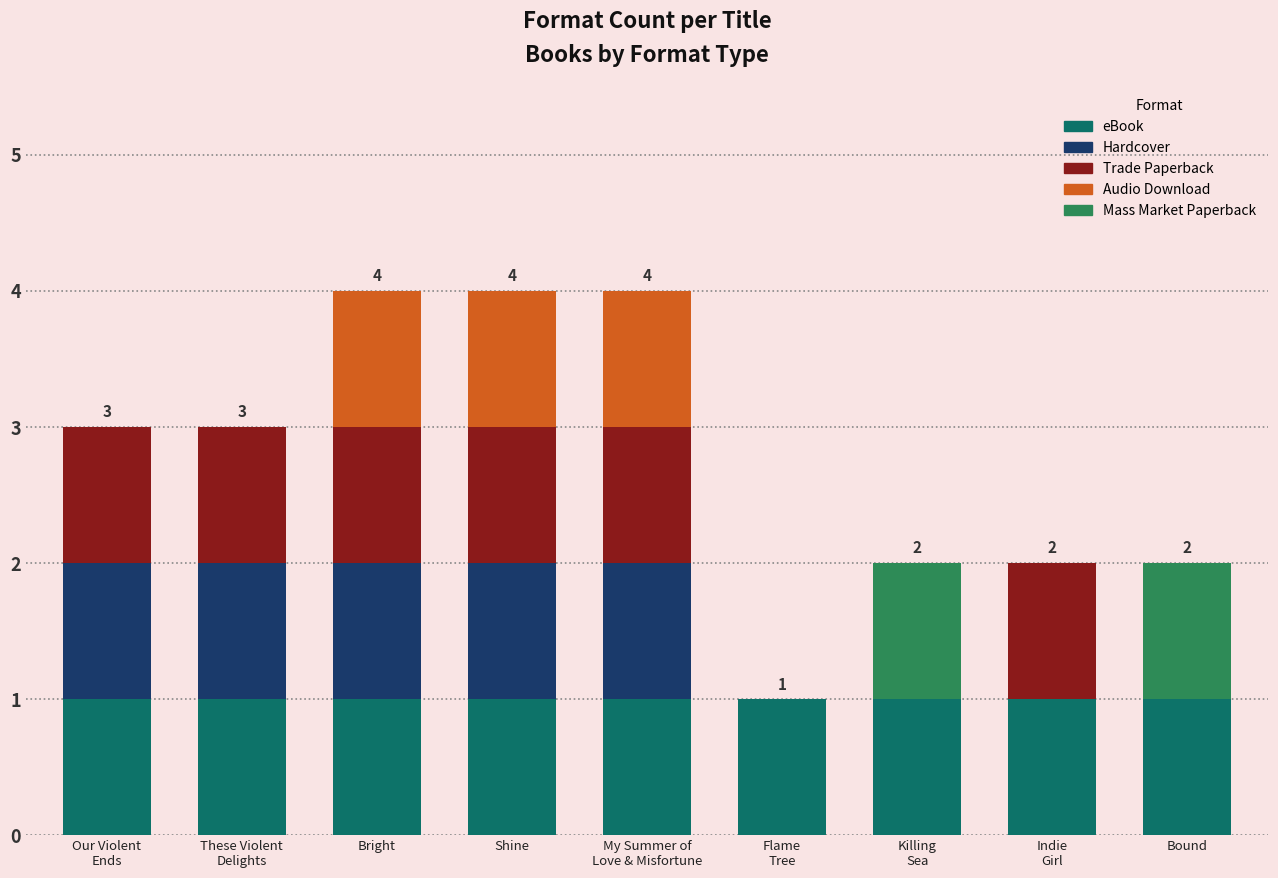

What is the sum of all eBook values?

9